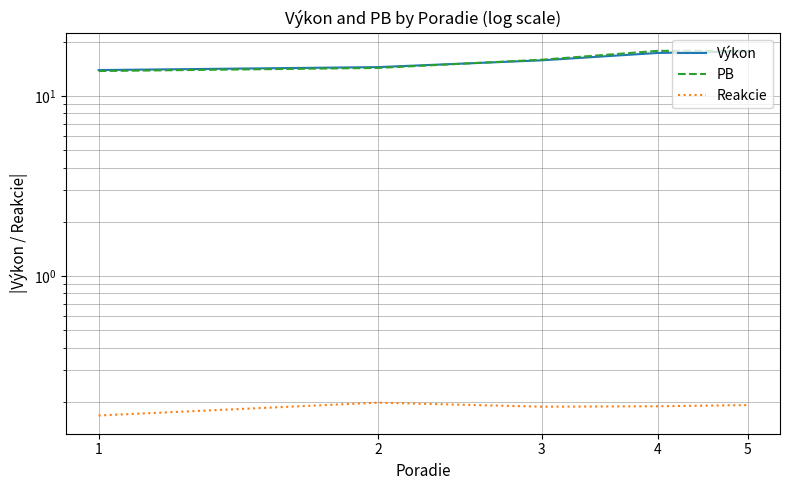

At which category is the sum across all series the highest?

5